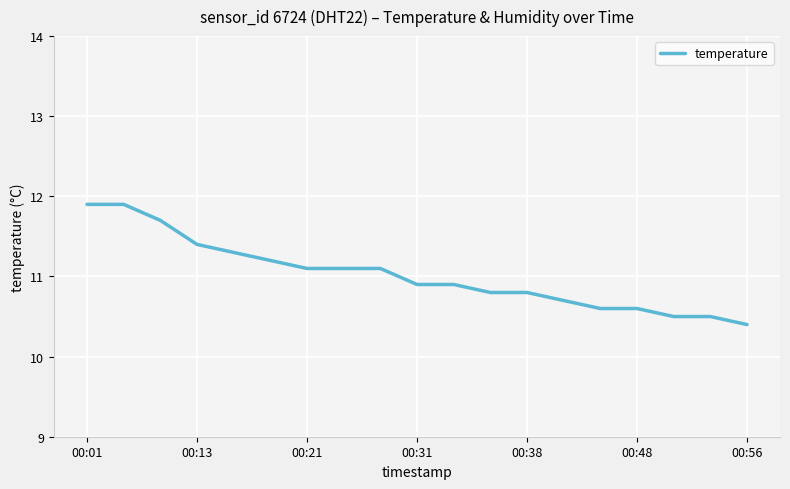

What is the maximum value shown in the chart?

11.9